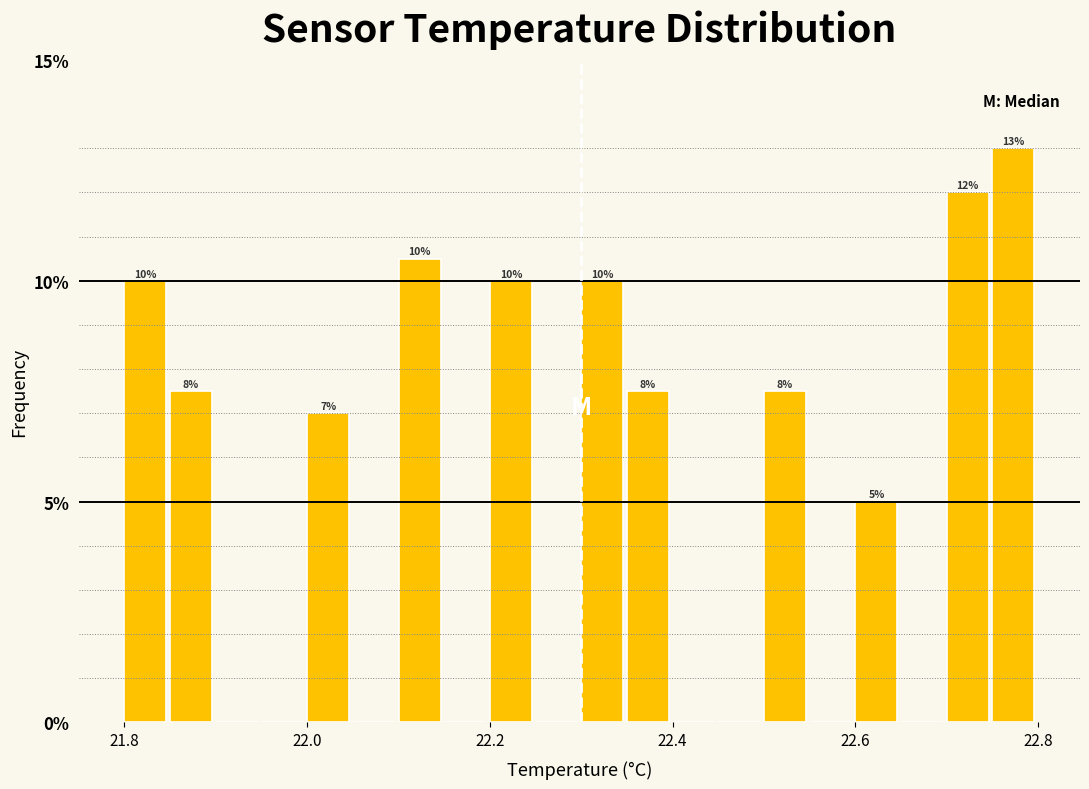

Read against the x-axis, roughly where is the centre of the tallest bar?

22.78